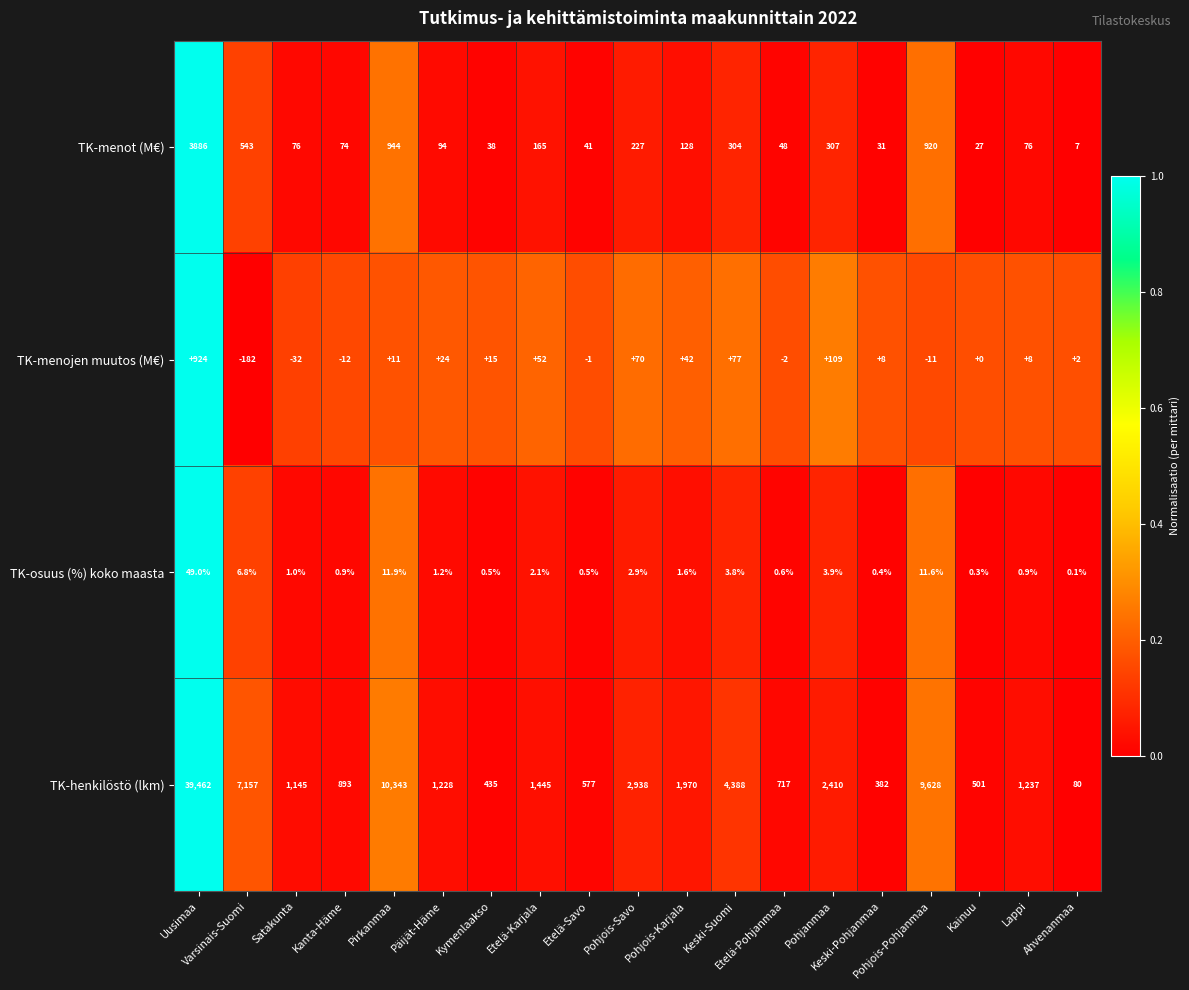

List the series in order of their peak value, lowest first.

TK-osuus (%) koko maasta, TK-menojen muutos (M€), TK-menot (M€), TK-henkilöstö (lkm)